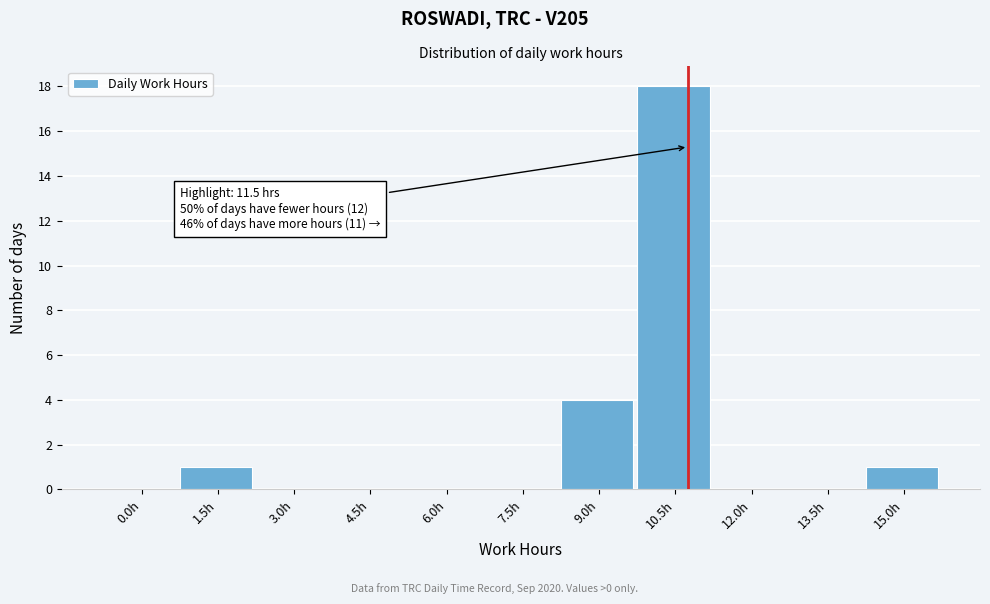

Reading left to right, list all the values displayed in this chart.

0.0h=0	1.5h=1	3.0h=0	4.5h=0	6.0h=0	7.5h=0	9.0h=4	10.5h=18	12.0h=0	13.5h=0	15.0h=1